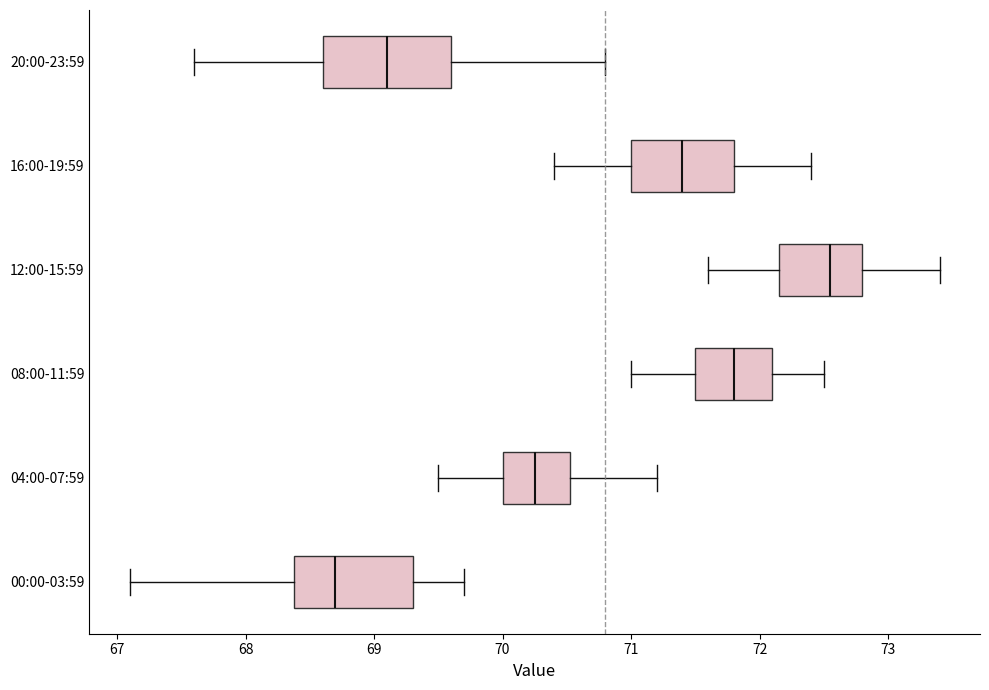

Where is the right edge of the box for 12:00-15:59 on the x-axis? The values are not printed on the chart, so give them approximately, as read against the axis.

72.8